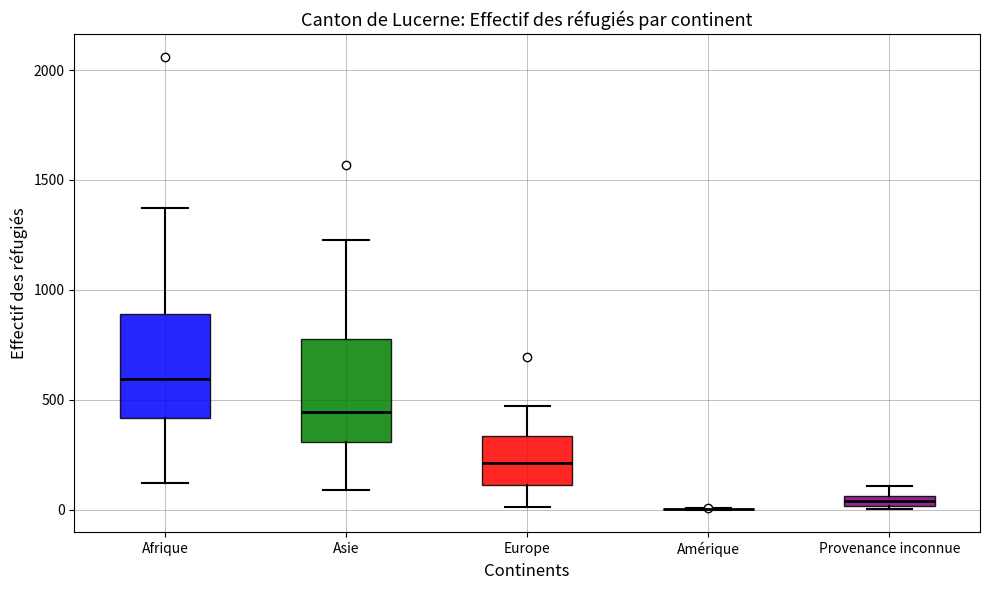

Where does the upper whisker of the box for Europe end on the y-axis? The values are not printed on the chart, so give them approximately, as read against the axis.

450